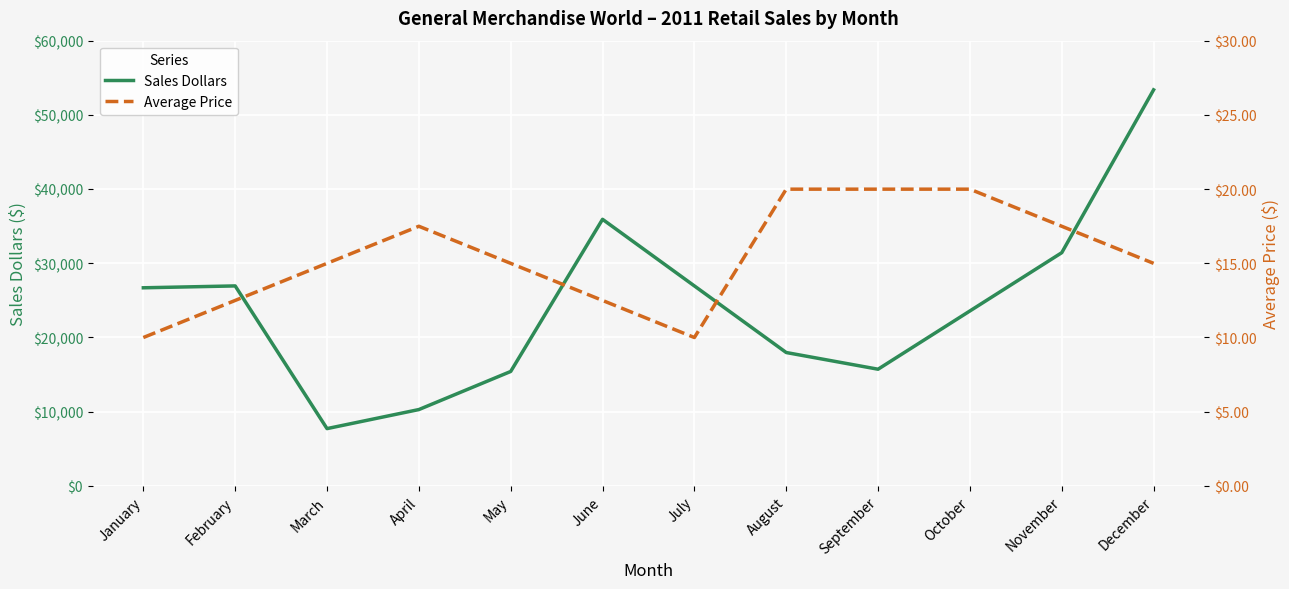

What is the average value of the Average Price series?

15.4